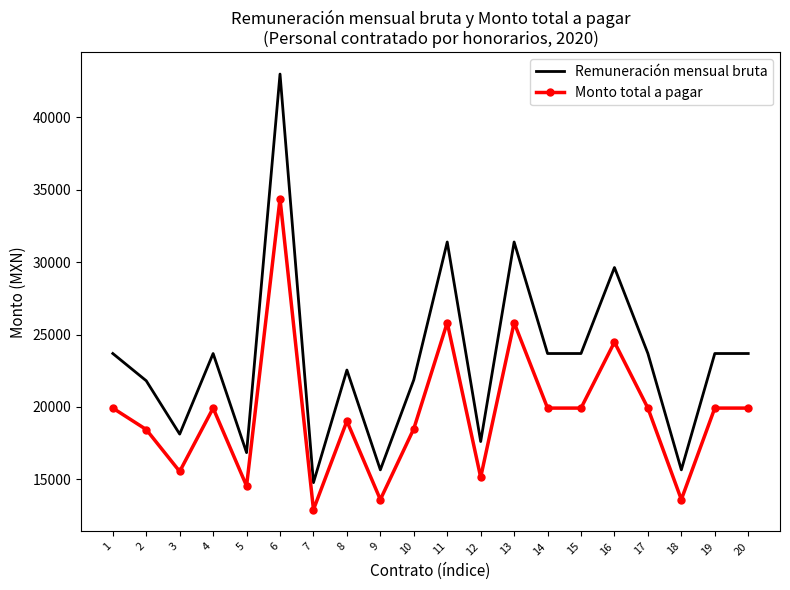

True or false: Remuneración mensual bruta and Monto total a pagar cross at least once.

False